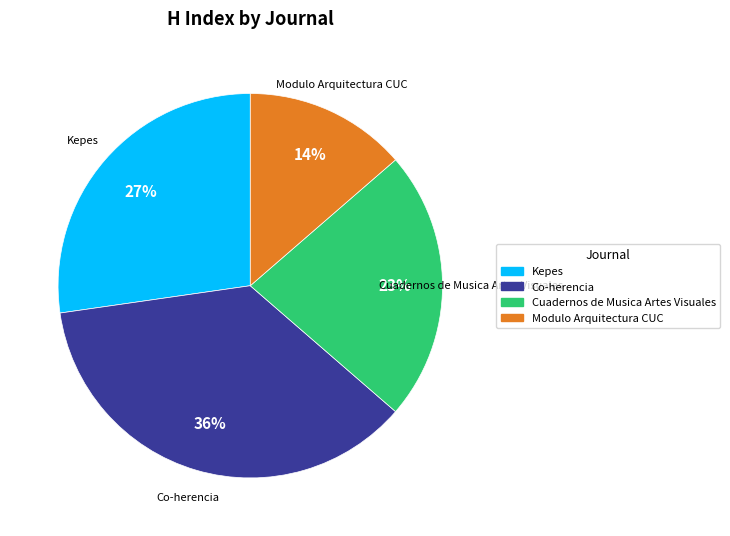

Which category has the smallest portion of the pie?

Modulo Arquitectura CUC